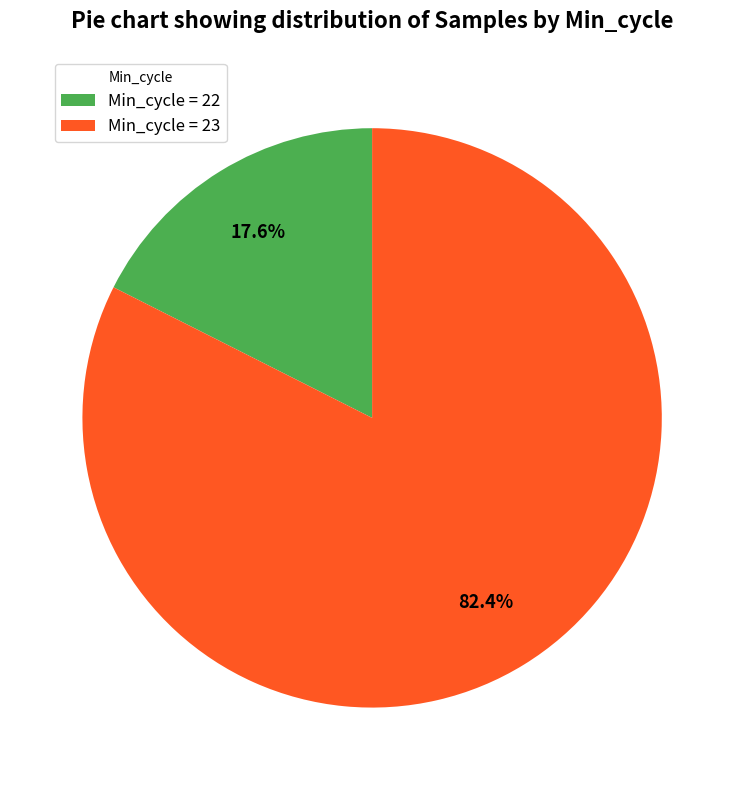

How much of the chart is everything except Min_cycle = 23?

17.6%